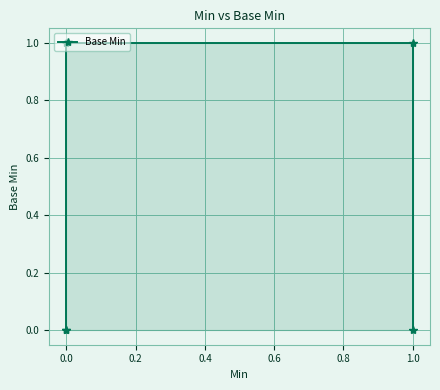

Approximately how many times larger is the value at 0.0 compared to 1.0?

1.0